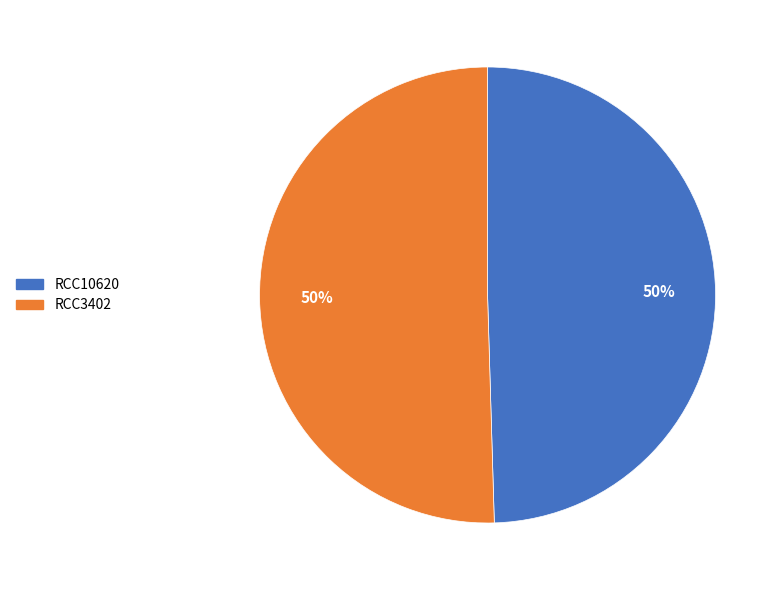

Do RCC10620 and RCC3402 together represent more than half of the pie?

Yes